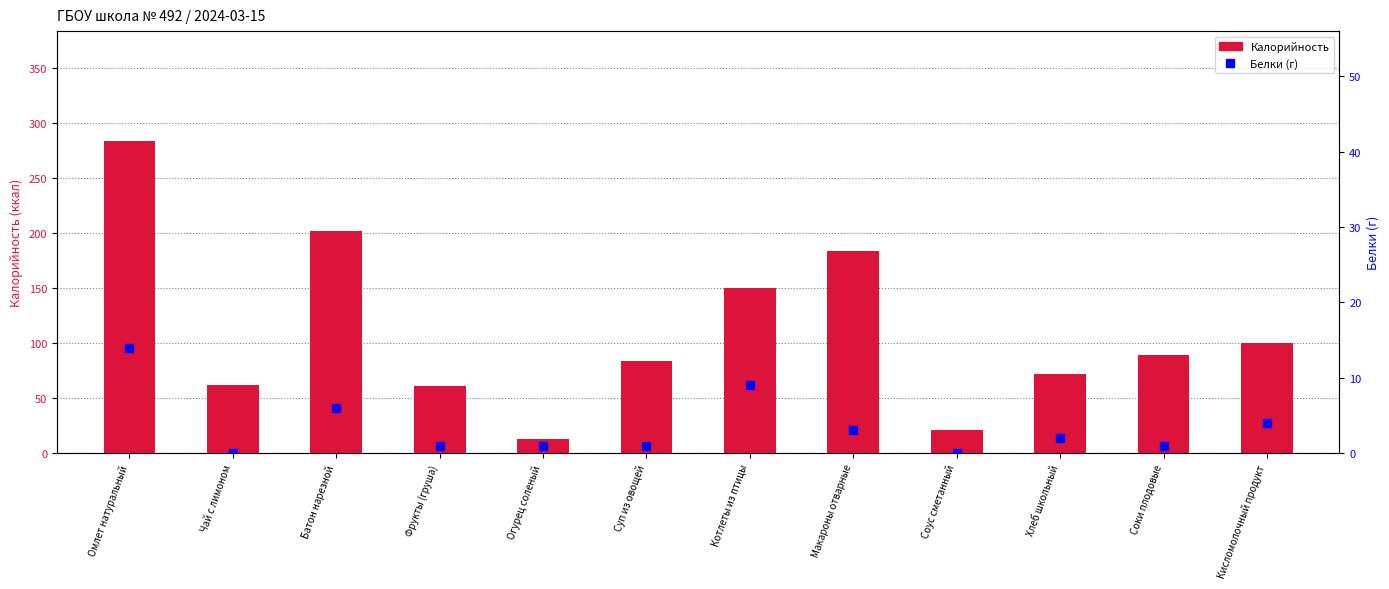

Is the value of Белки (г) at Суп из овощей greater than the value of Калорийность at Чай с лимоном?

No